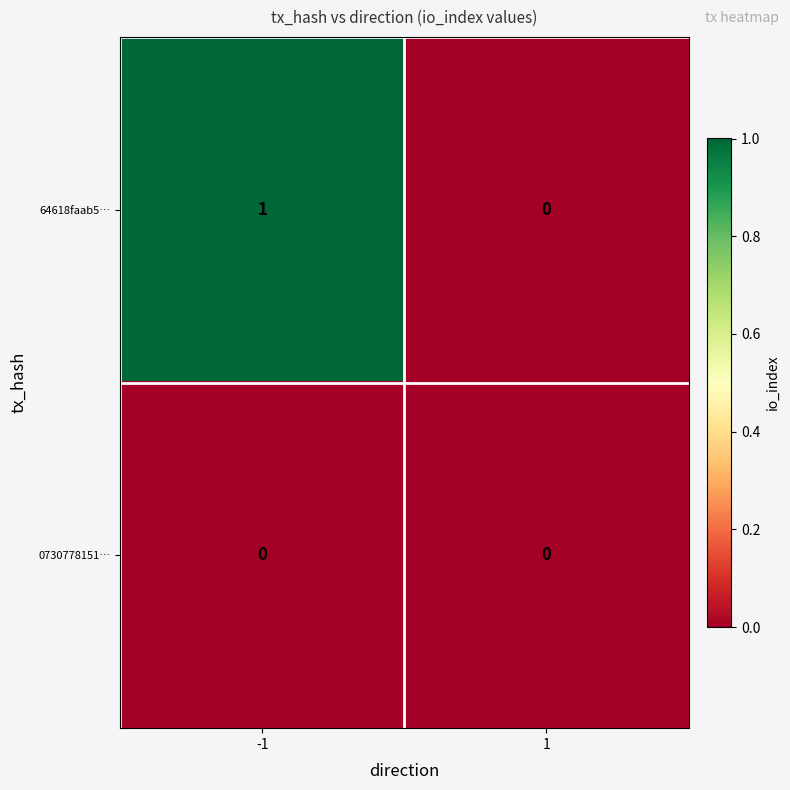

Which series has the largest total across all categories?

64618faab5…